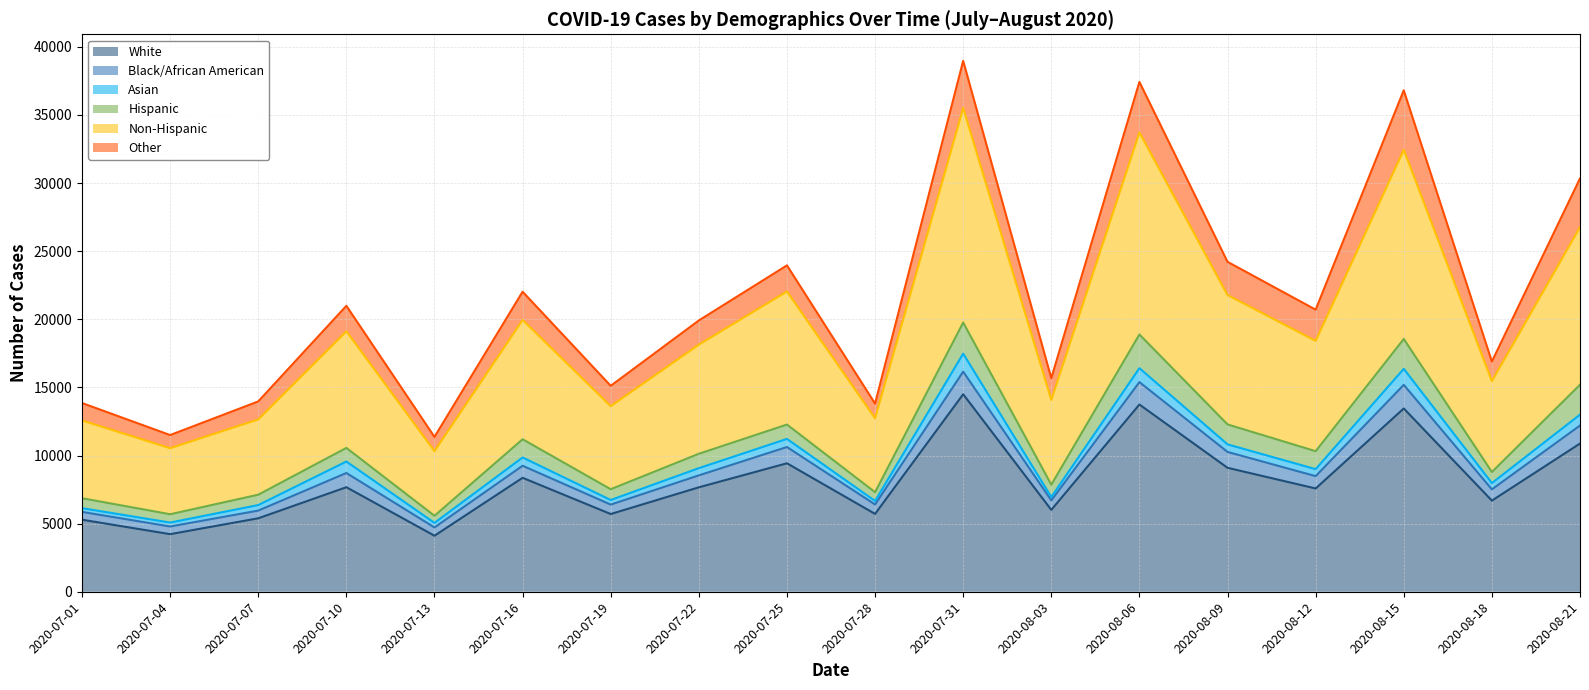

At which category is the sum across all series the highest?

2020-07-31